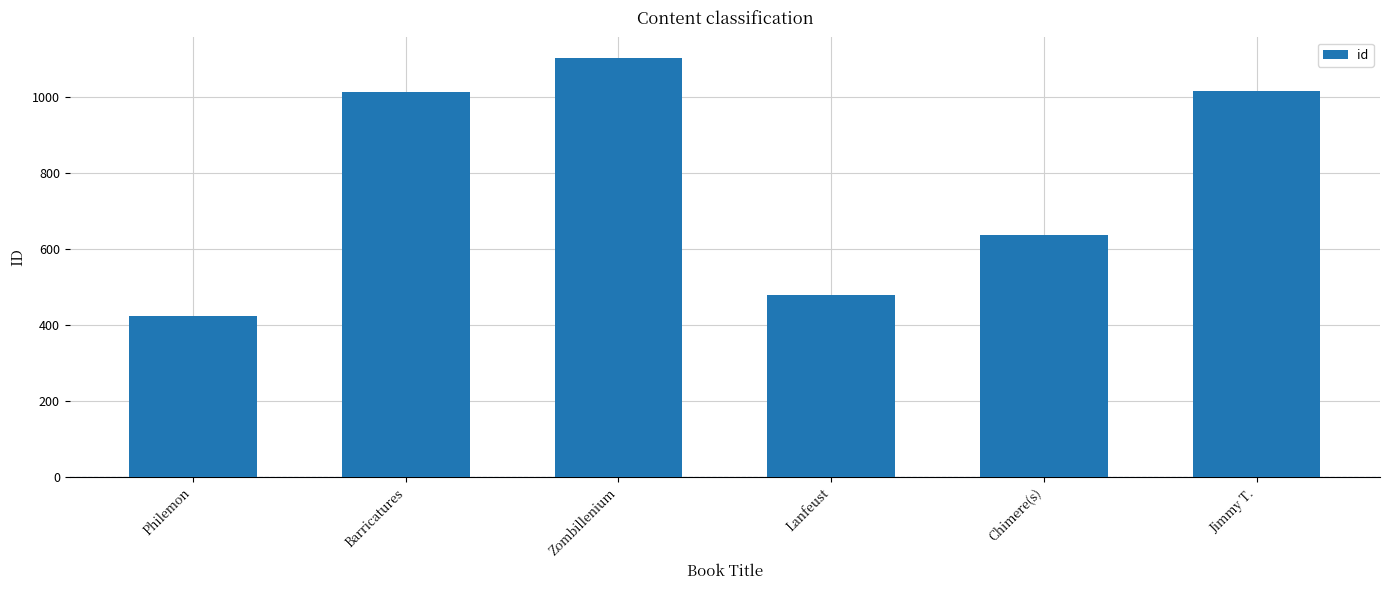

Which label corresponds to the largest value in the chart?

Zombillenium